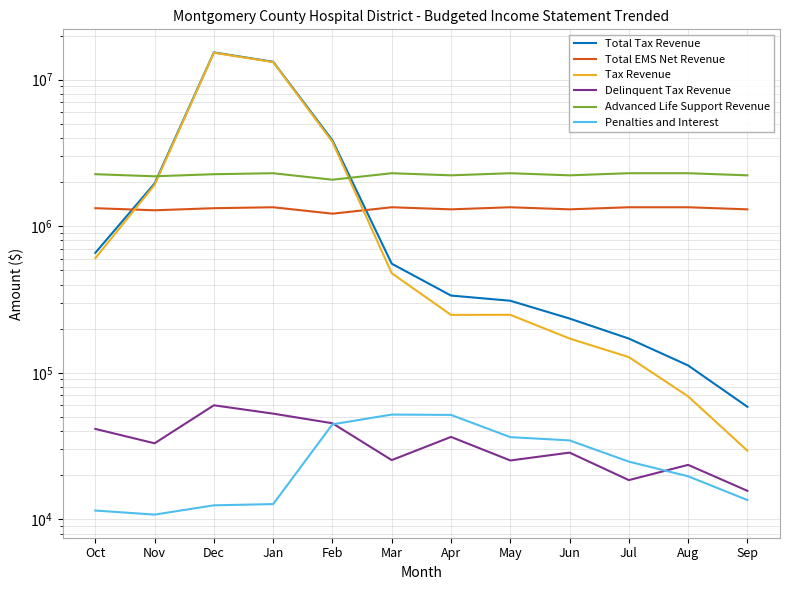

Is it true that Total Tax Revenue equals 5936866 at Feb?

False